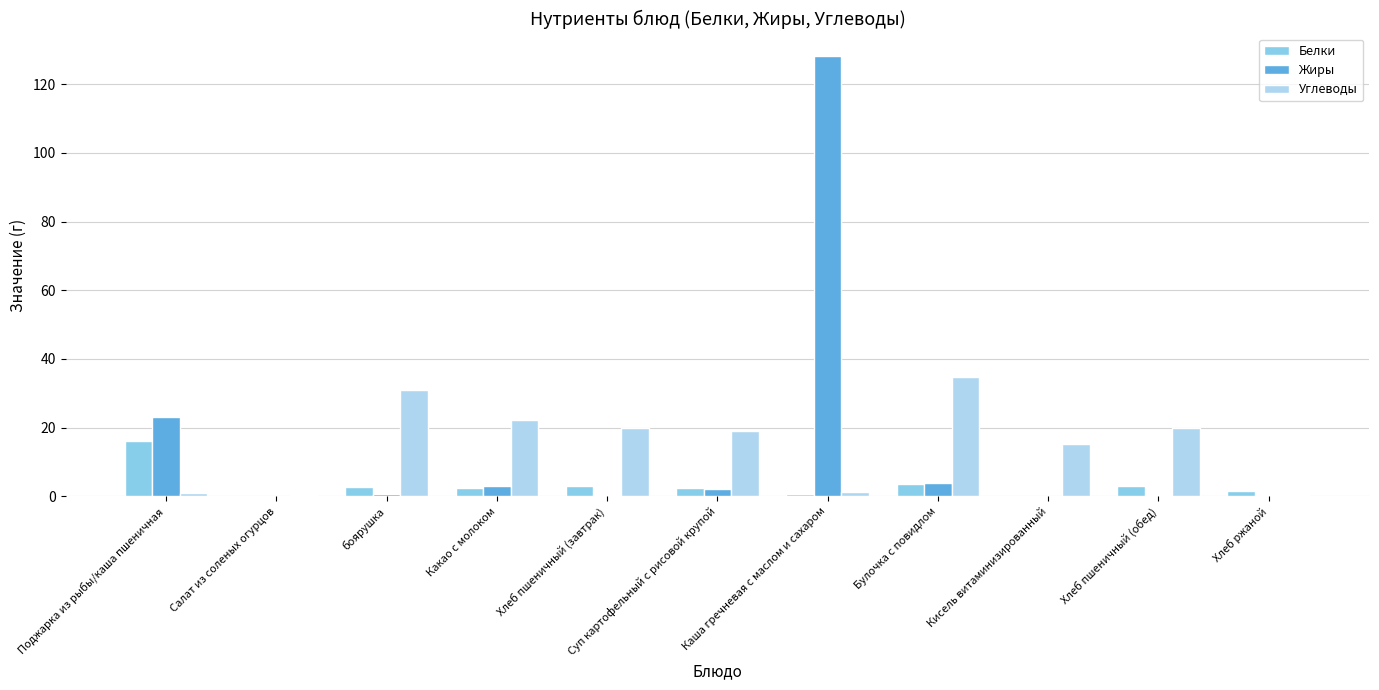

Is it true that Углеводы equals 34.8 at Какао с молоком?

False